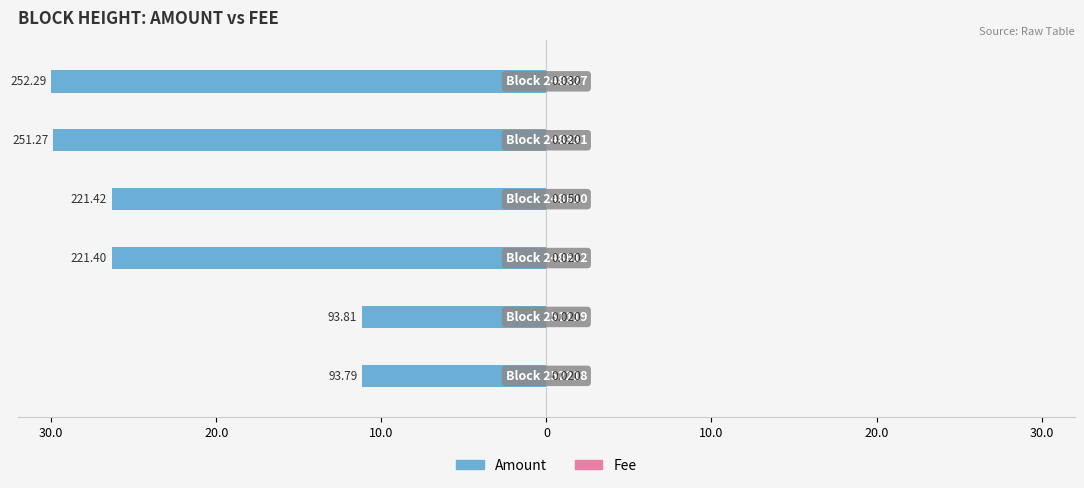

Between 20.0 and 10.0, which series saw the biggest shift?

Amount